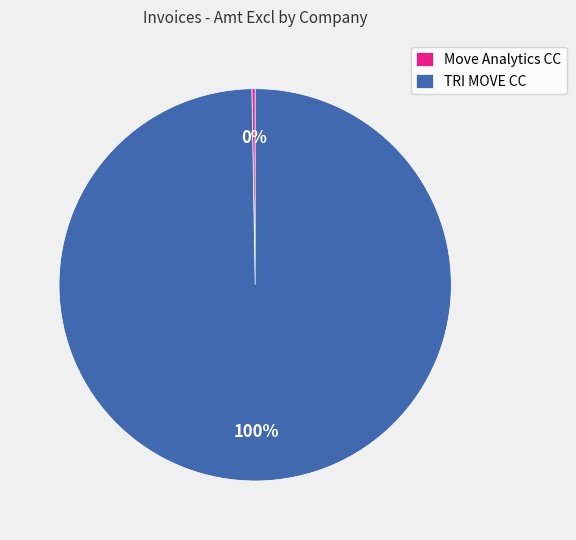

True or false: TRI MOVE CC accounts for 100% of the total.

True